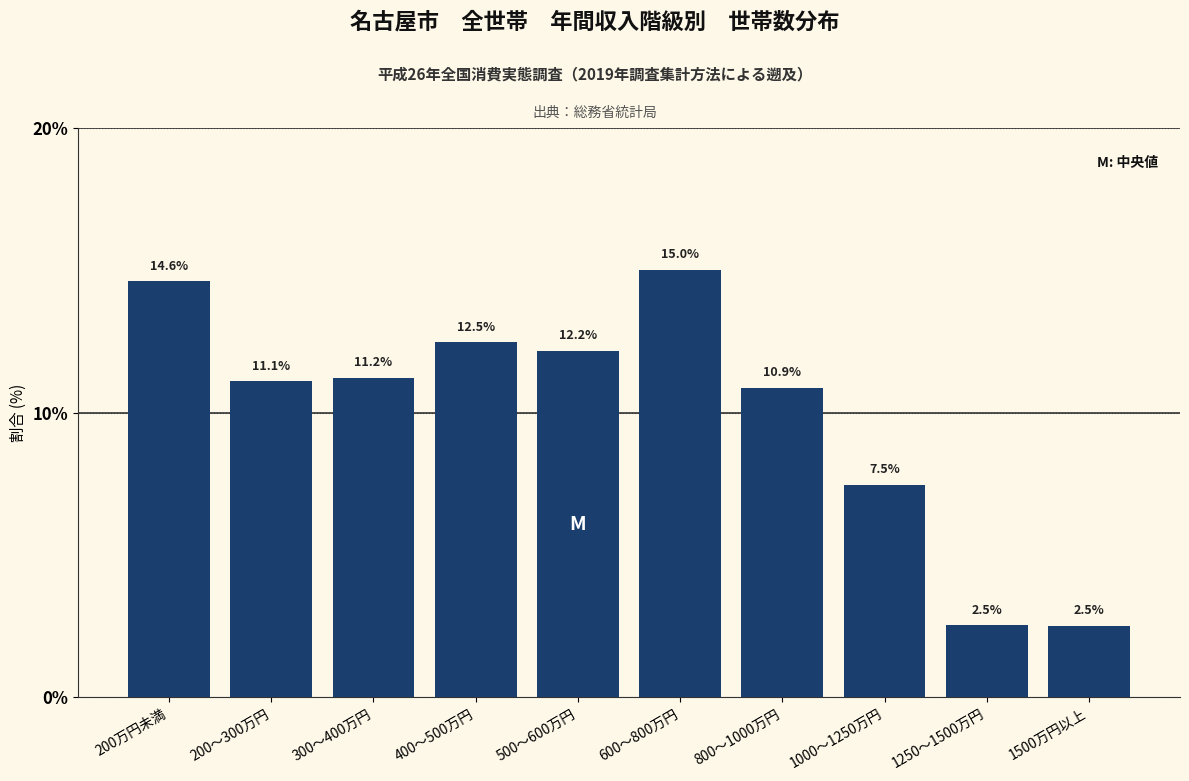

Reading right to left, what are all the values shown in this chart?

1500万円以上=2.5	1250～1500万円=2.5	1000～1250万円=7.5	800～1000万円=10.9	600～800万円=15.0	500～600万円=12.2	400～500万円=12.5	300～400万円=11.2	200～300万円=11.1	200万円未満=14.6